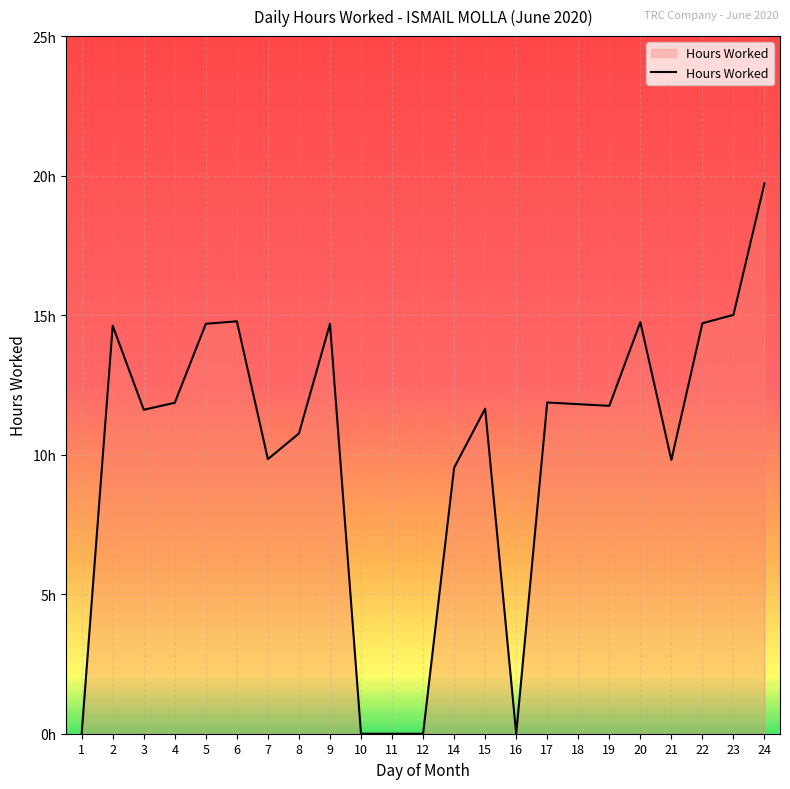

Reading left to right, what are all the values shown in this chart?

0.0	14.6	11.6	11.9	14.7	14.8	9.8	10.8	14.7	0.0	0.0	0.0	9.5	11.7	0.0	11.9	11.8	11.8	14.8	9.8	14.7	15.0	19.7